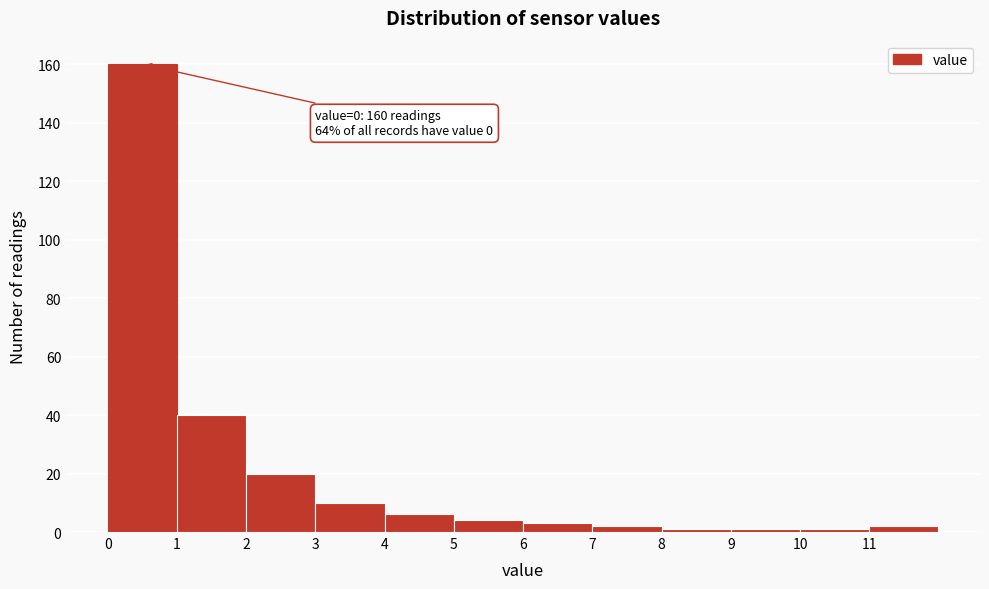

Which range on the x-axis has the tallest bar?

0 to 1